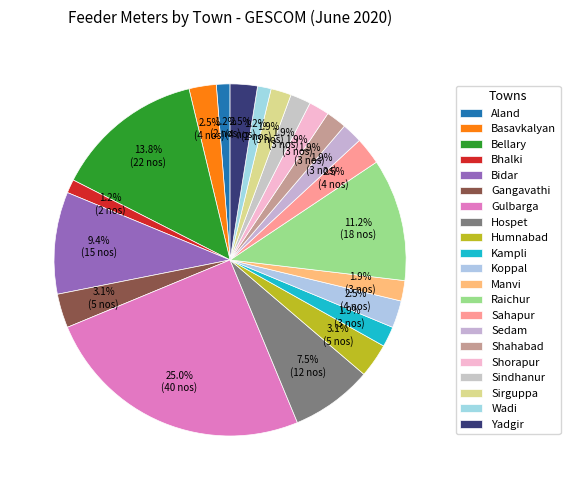

Is there any slice that represents more than half of the pie?

No